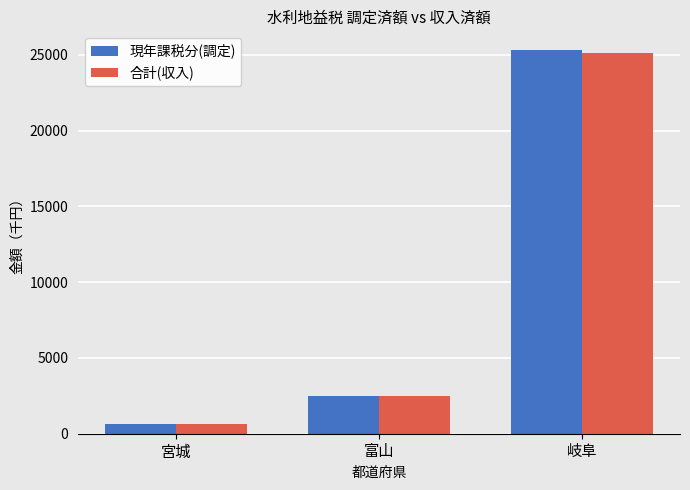

At which label is 合計(収入) closest to 12896?

富山